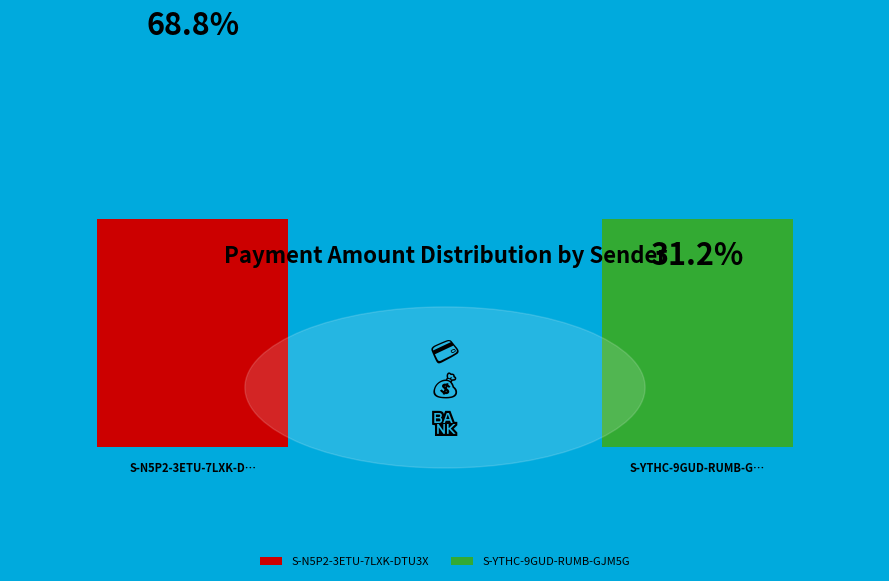

Is it true that S-YTHC-9GUD-RUMB-GJM5G is 31% of the pie?

True